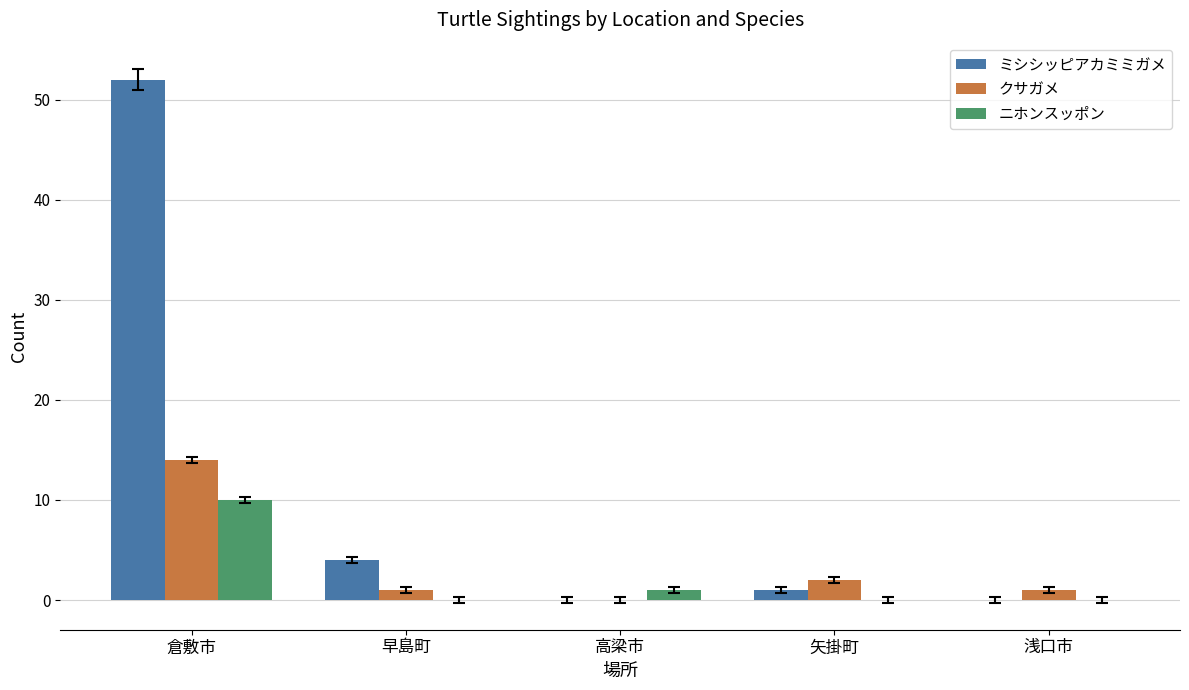

Reading left to right, transcribe all the data shown in this chart.

ミシシッピアカミミガメ: 52	4	0	1	0
クサガメ: 14	1	0	2	1
ニホンスッポン: 10	0	1	0	0